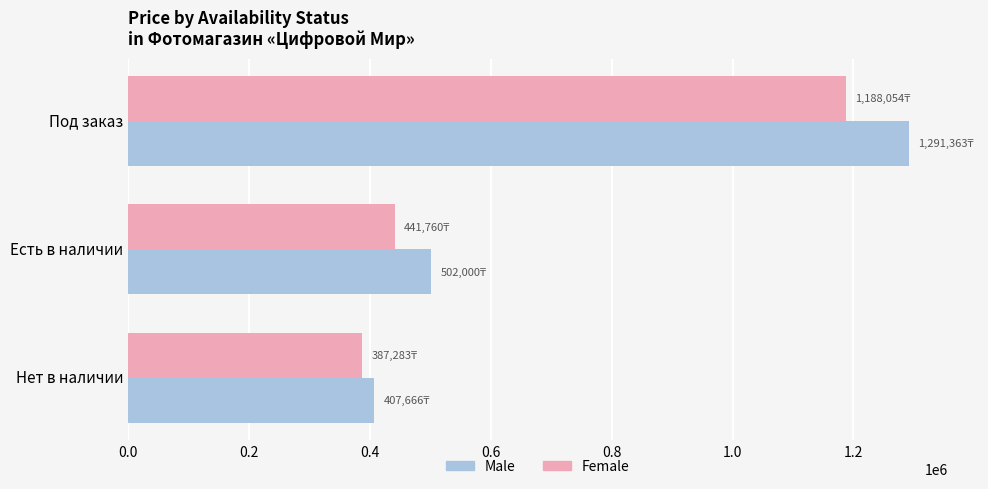

What is the difference between the maximum and minimum values in the Male series?

883697